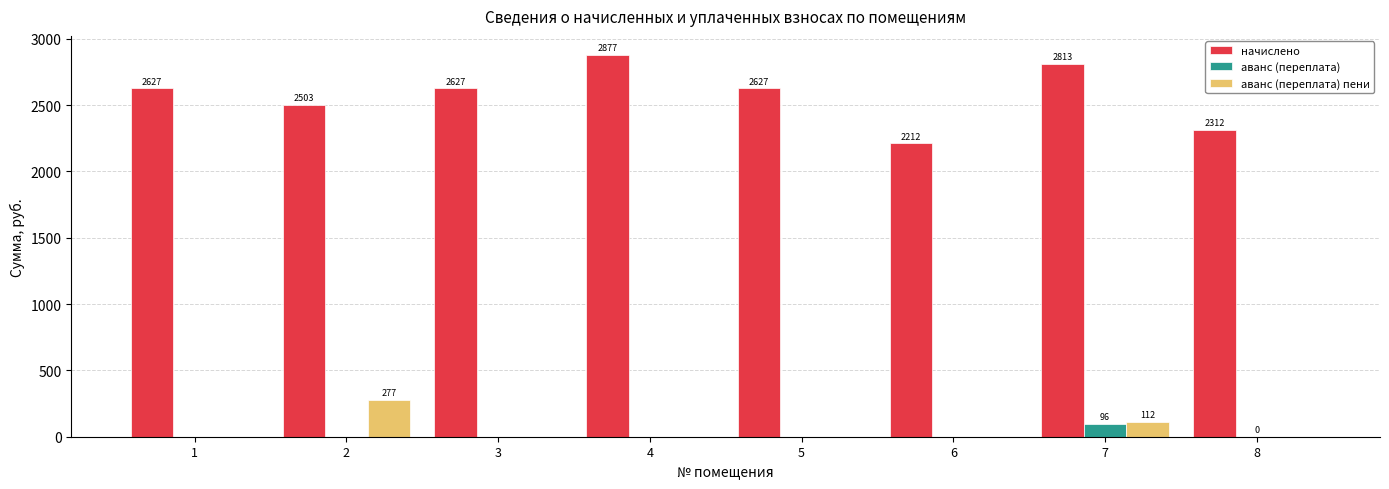

Is it true that аванс (переплата) equals 0.0 at 5?

True